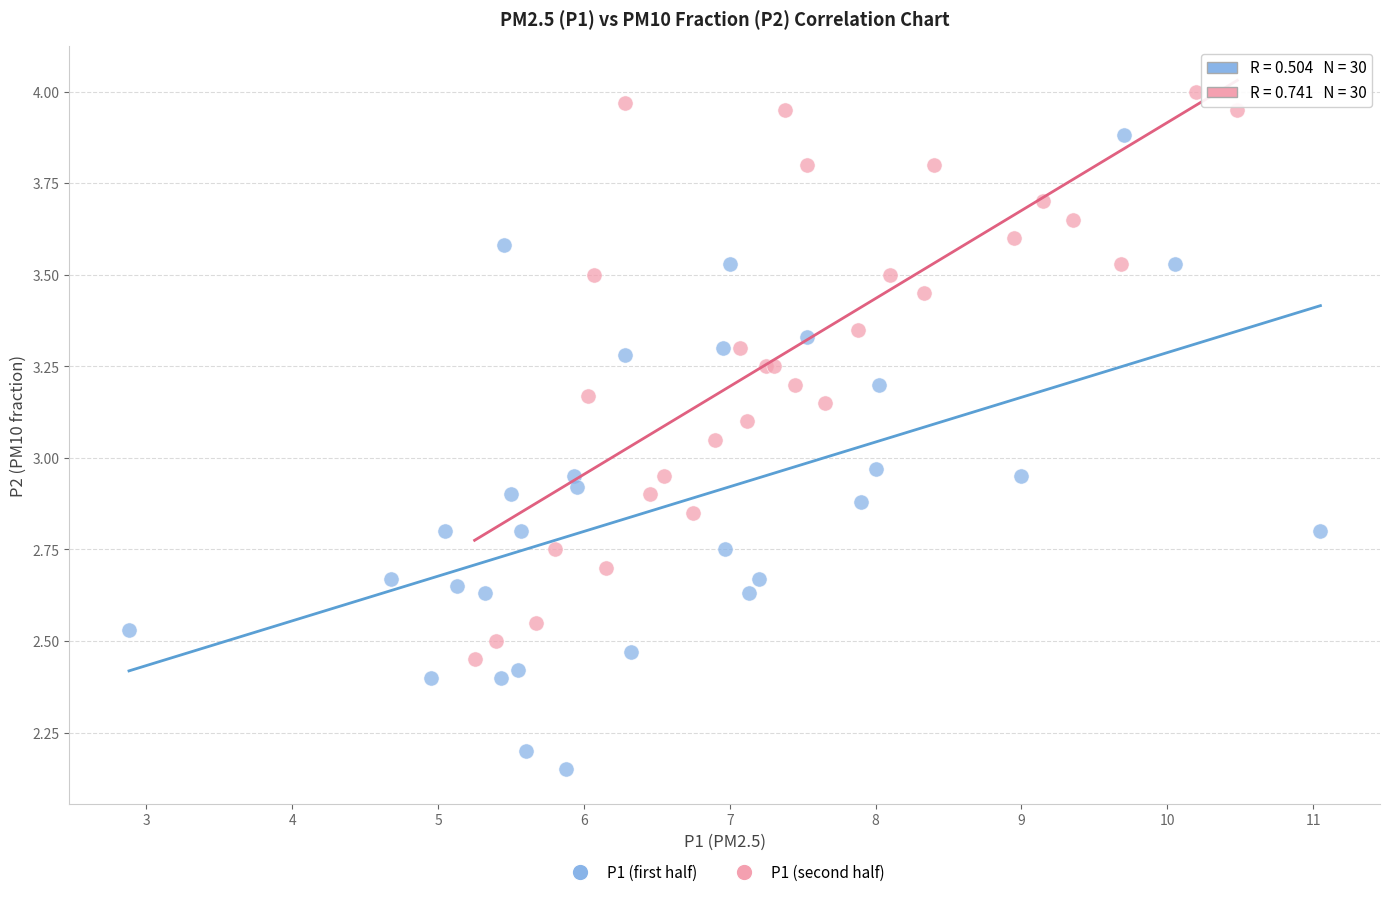

Which series has the largest Y range (max minus min)?

P1 (first half)